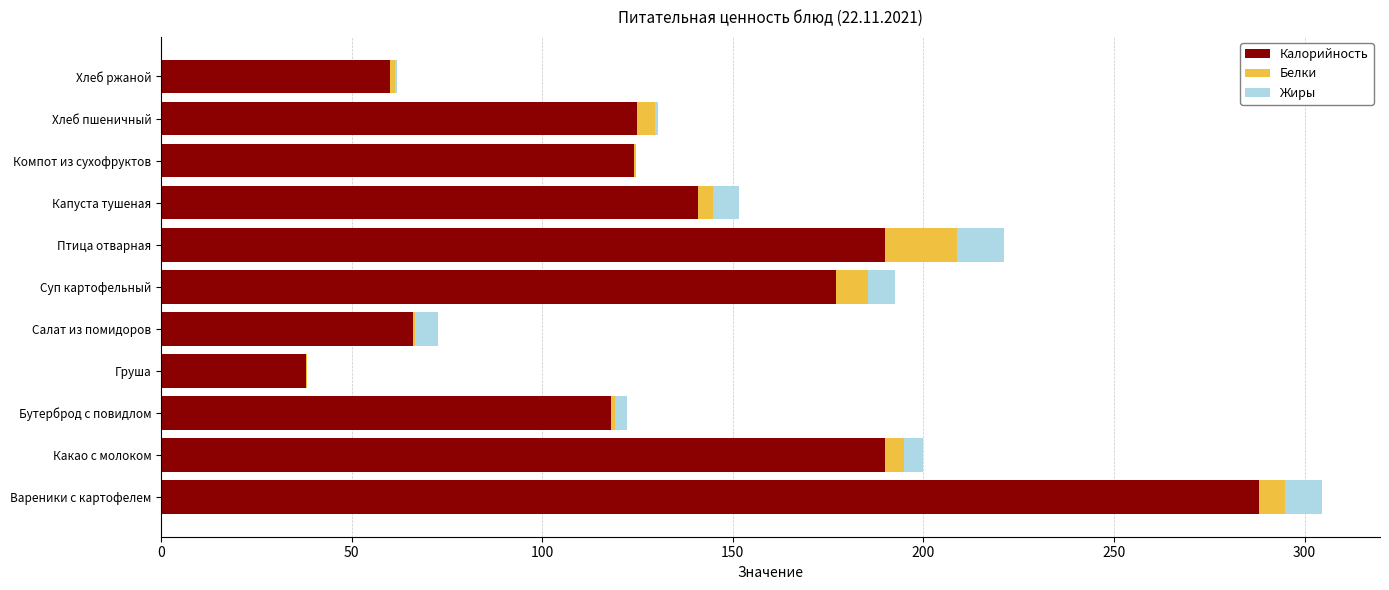

What is the highest value of the Калорийность series?

288.0